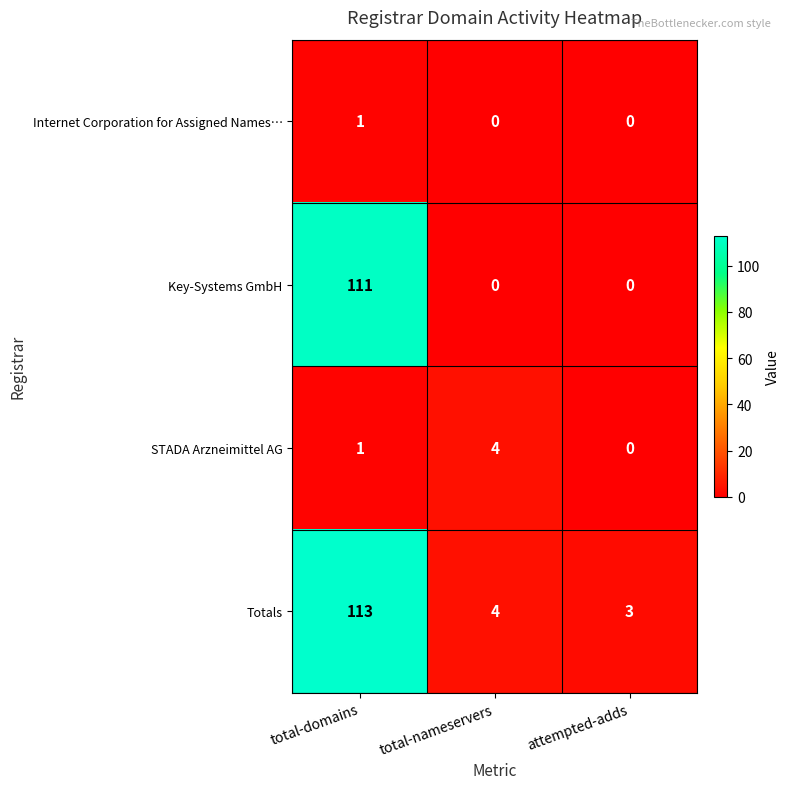

At which label is Totals closest to 58?

total-nameservers